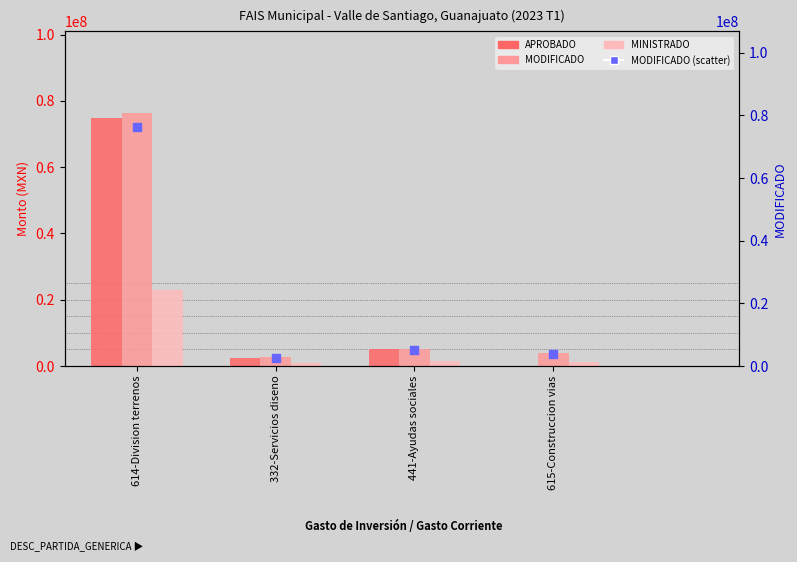

At how many categories does at least one series exceed 5999518?

1